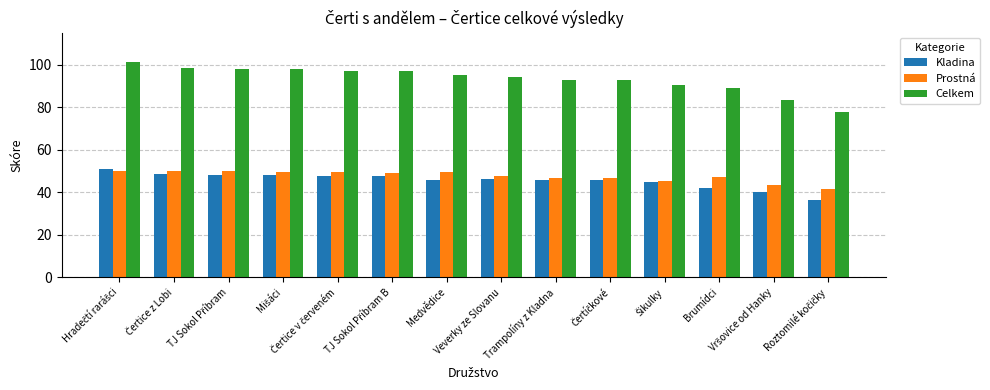

What is the maximum value shown in the chart?

101.0